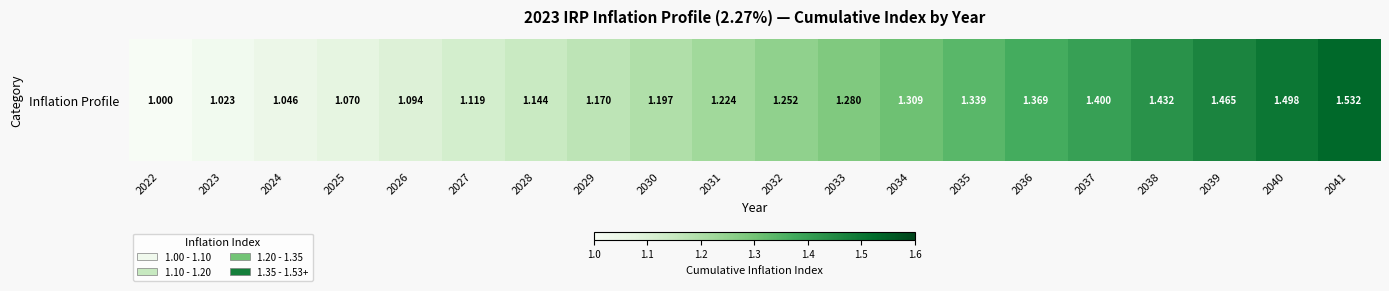

Which category has the lowest value across all series?

2022